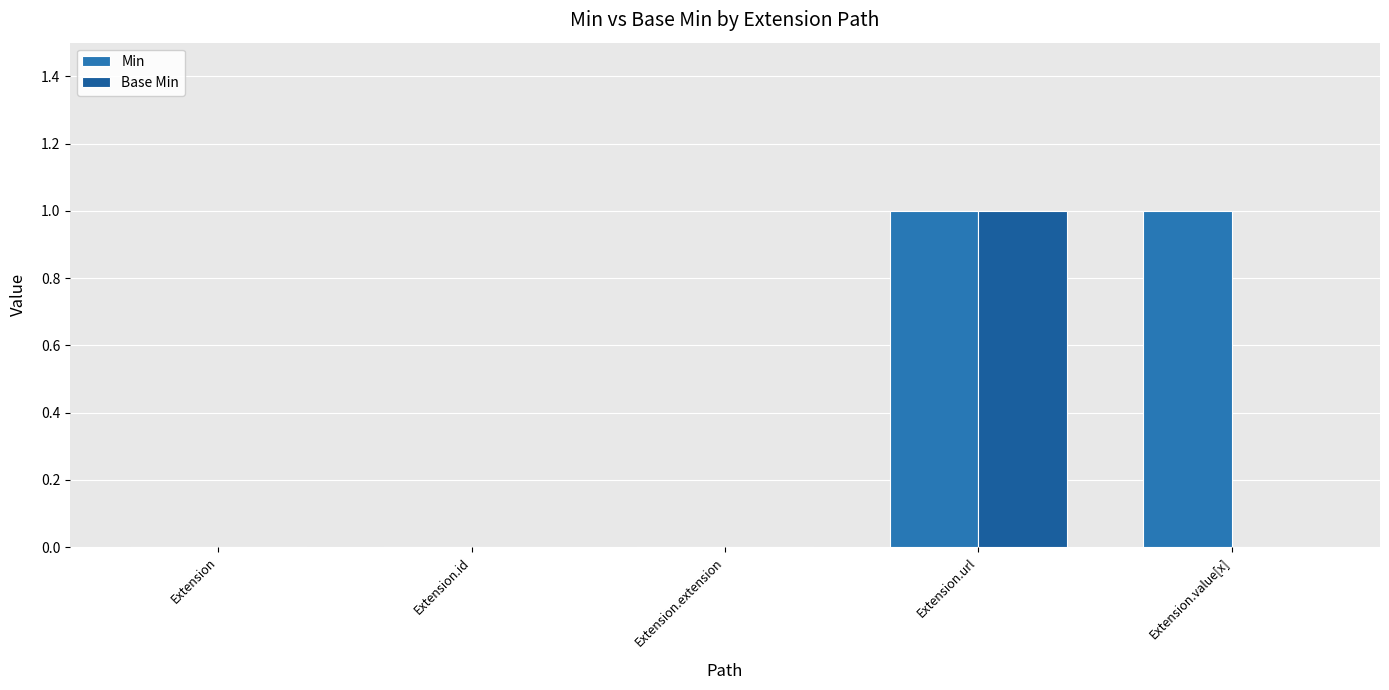

Is the value of Min at Extension.url greater than the value of Base Min at Extension.id?

Yes